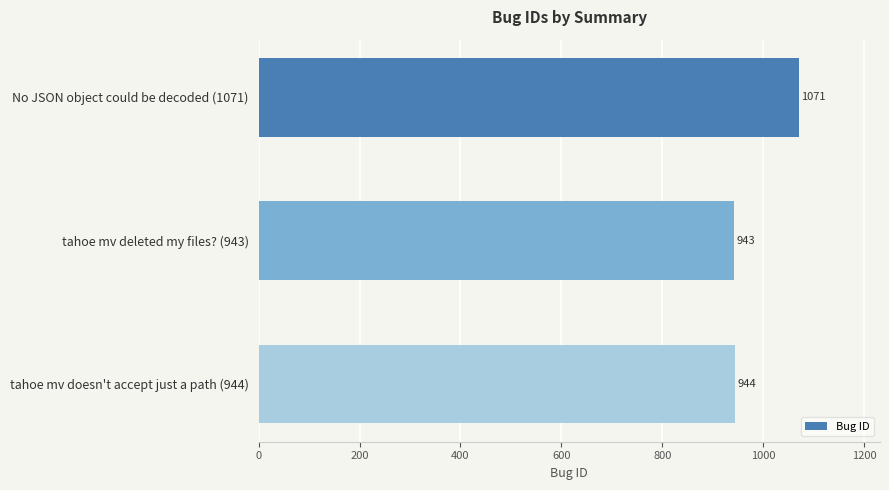

Rank the categories by value from highest to lowest.

No JSON object could be decoded (1071), tahoe mv doesn't accept just a path (944), tahoe mv deleted my files? (943)